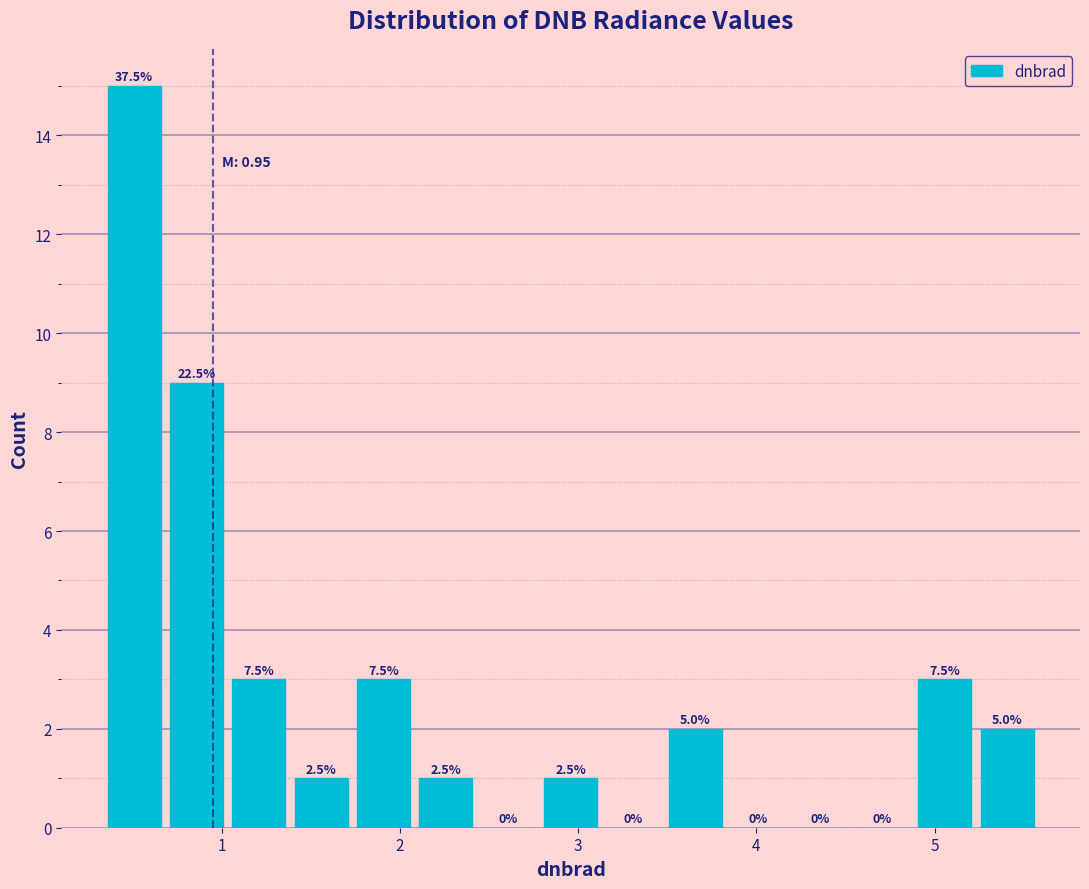

Around what value on the x-axis is the tallest bar? Give the approximate position of its centre, as read against the axis.

0.5